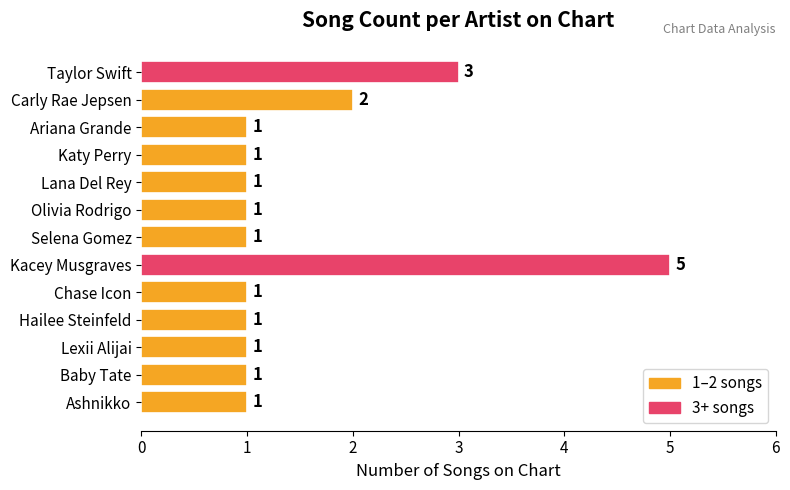

How many data points are above 1?

3